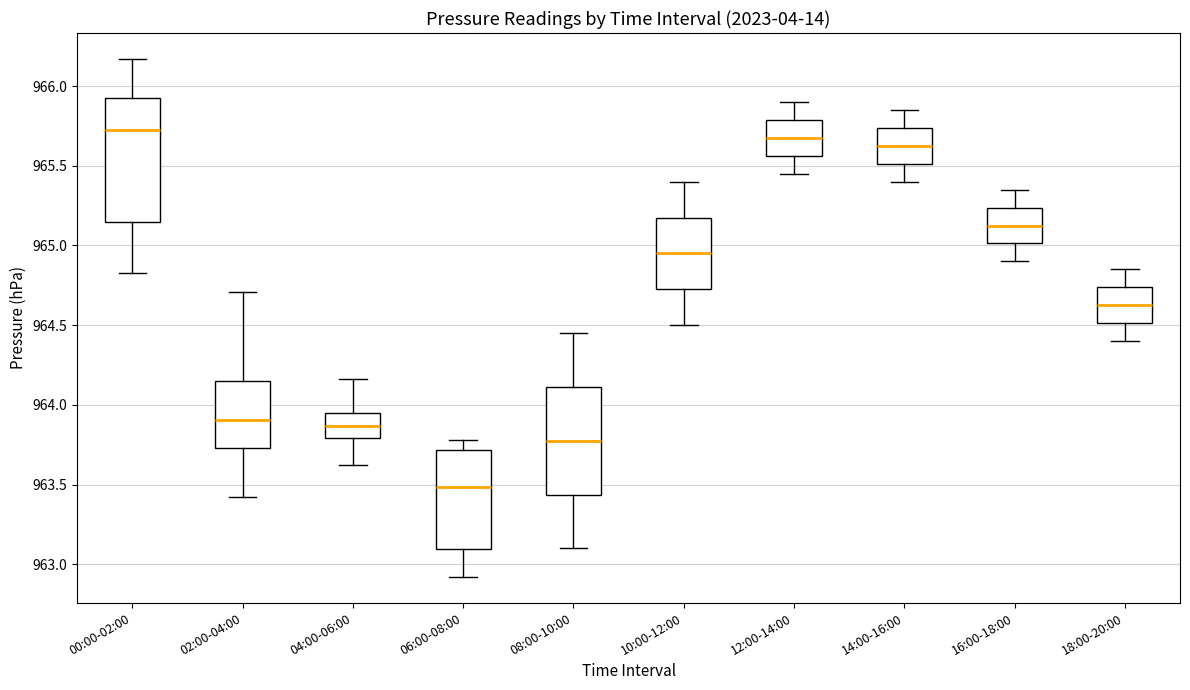

Reading left to right, transcribe this box plot: for each box, give where its median line is, the range the box spans, and where its two whiskers end, as read against the y-axis. The values are not printed on the chart, so give them approximately, as read against the axis.

00:00-02:00: median 965.75, box 965.15 to 965.90, whiskers 964.85 to 966.15
02:00-04:00: median 963.90, box 963.75 to 964.15, whiskers 963.40 to 964.70
04:00-06:00: median 963.85, box 963.80 to 963.95, whiskers 963.60 to 964.15
06:00-08:00: median 963.50, box 963.10 to 963.70, whiskers 962.90 to 963.80
08:00-10:00: median 963.80, box 963.45 to 964.10, whiskers 963.10 to 964.45
10:00-12:00: median 964.95, box 964.75 to 965.20, whiskers 964.50 to 965.40
12:00-14:00: median 965.70, box 965.55 to 965.80, whiskers 965.45 to 965.90
14:00-16:00: median 965.65, box 965.50 to 965.75, whiskers 965.40 to 965.85
16:00-18:00: median 965.15, box 965.00 to 965.25, whiskers 964.90 to 965.35
18:00-20:00: median 964.65, box 964.50 to 964.75, whiskers 964.40 to 964.85